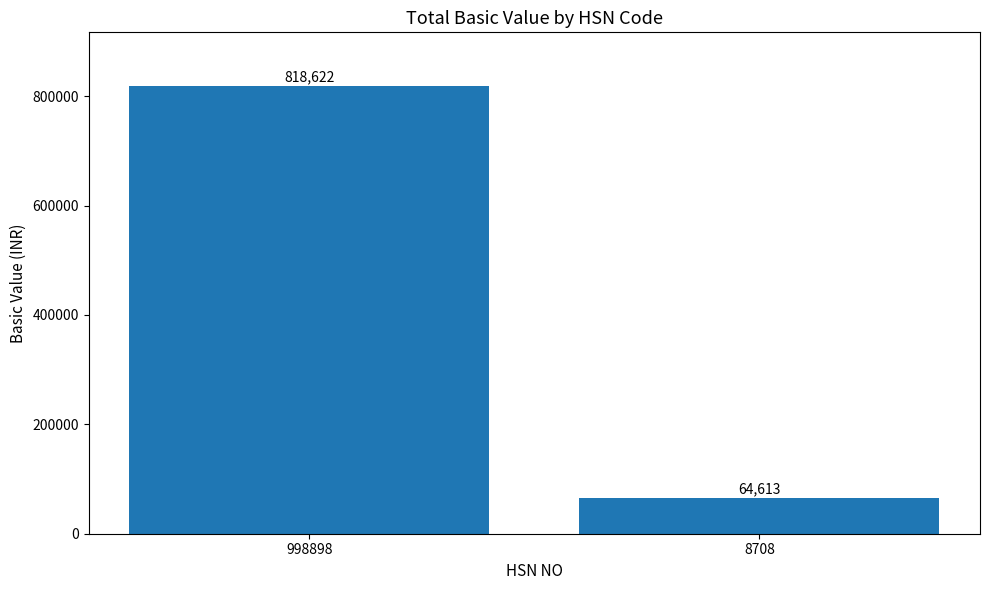

List the labels in order of value, smallest first.

8708, 998898